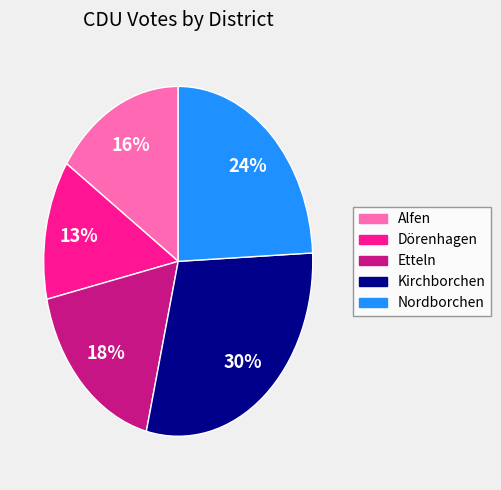

Is there any slice that represents more than half of the pie?

No